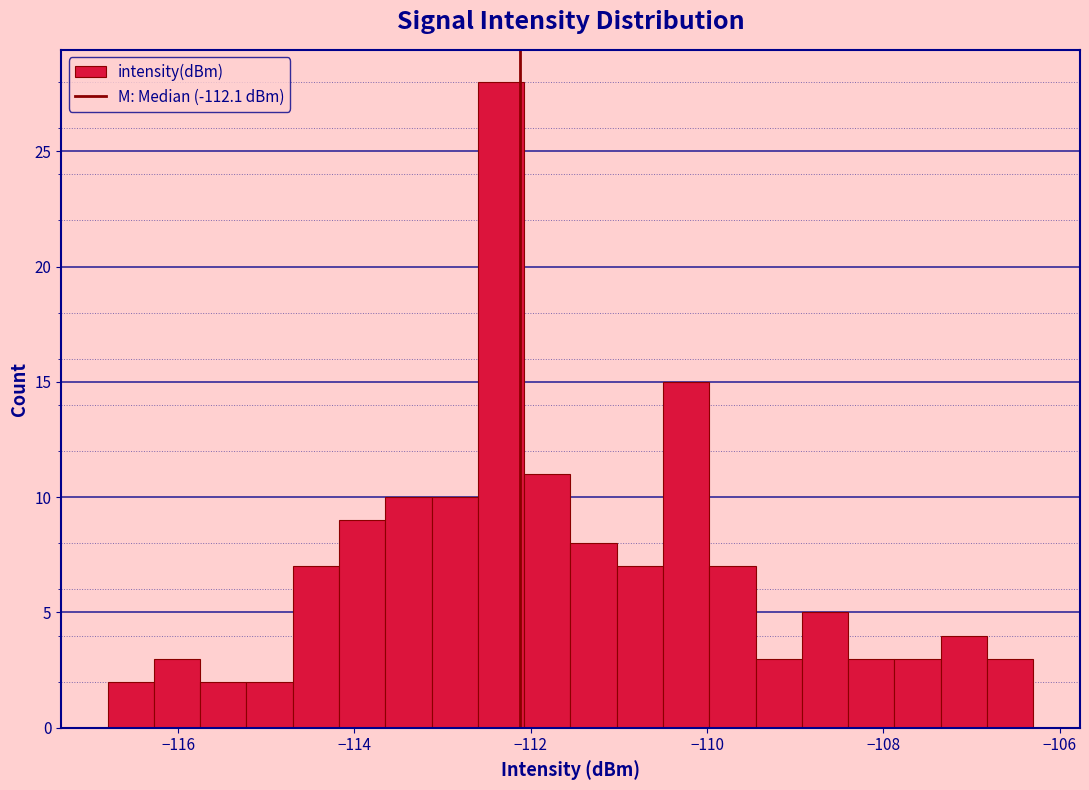

Read against the x-axis, roughly where is the centre of the tallest bar?

-112.4